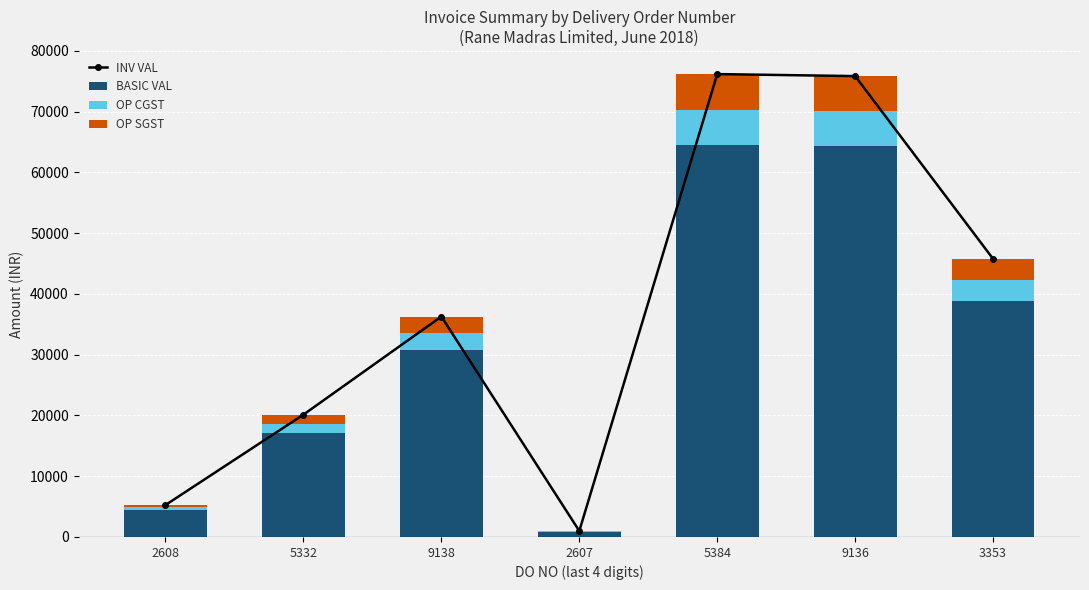

At which category is the sum across all series the highest?

5384